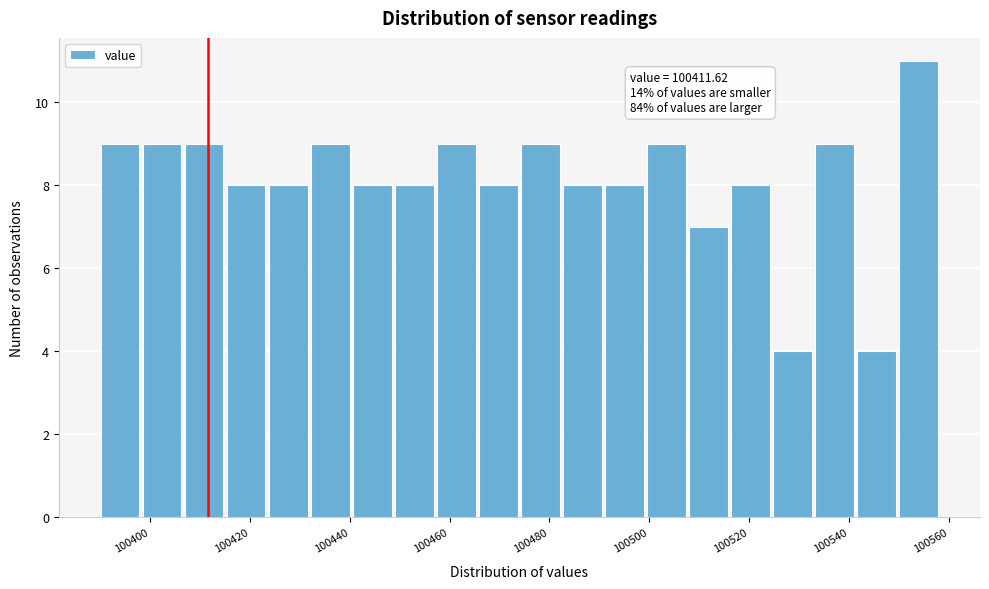

Which range on the x-axis has the tallest bar?

100550 to 100558